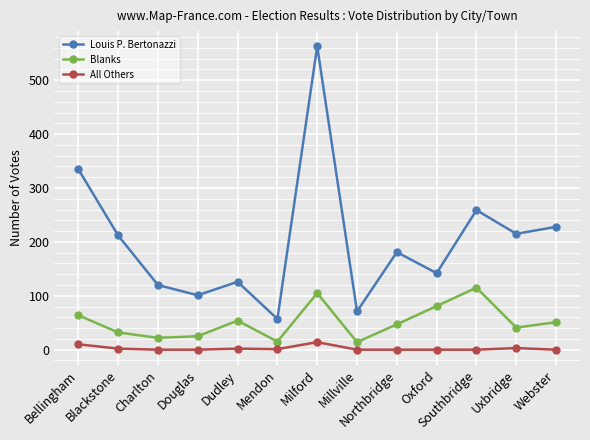

What is the value of the Louis P. Bertonazzi point at the 7th from the left?

563